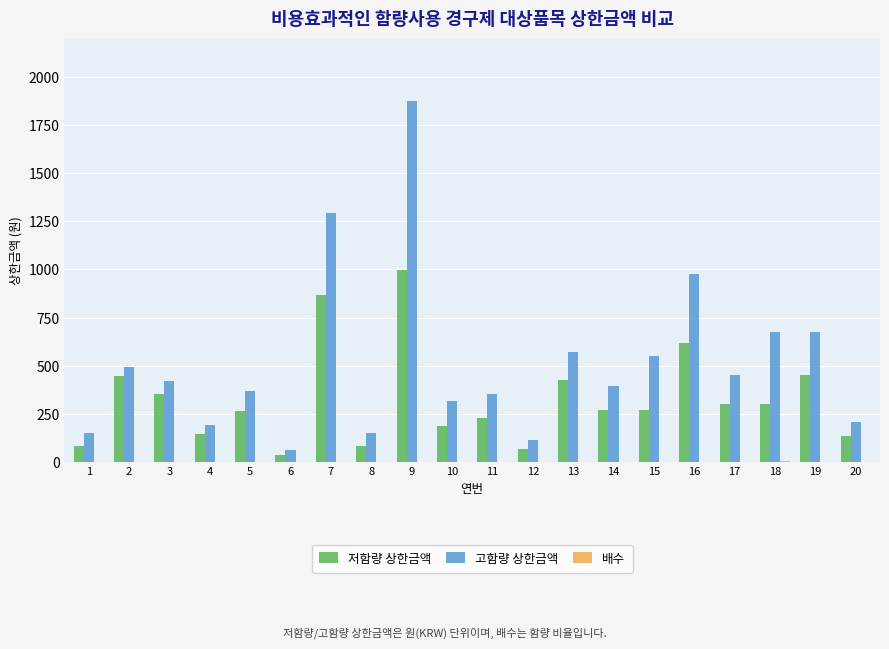

At which label does 저함량 상한금액 first exceed 273?

2